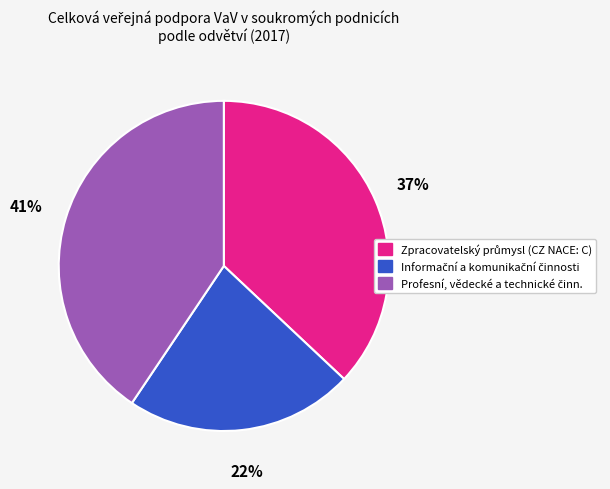

To the nearest percent, what is the average slice percentage?

33%